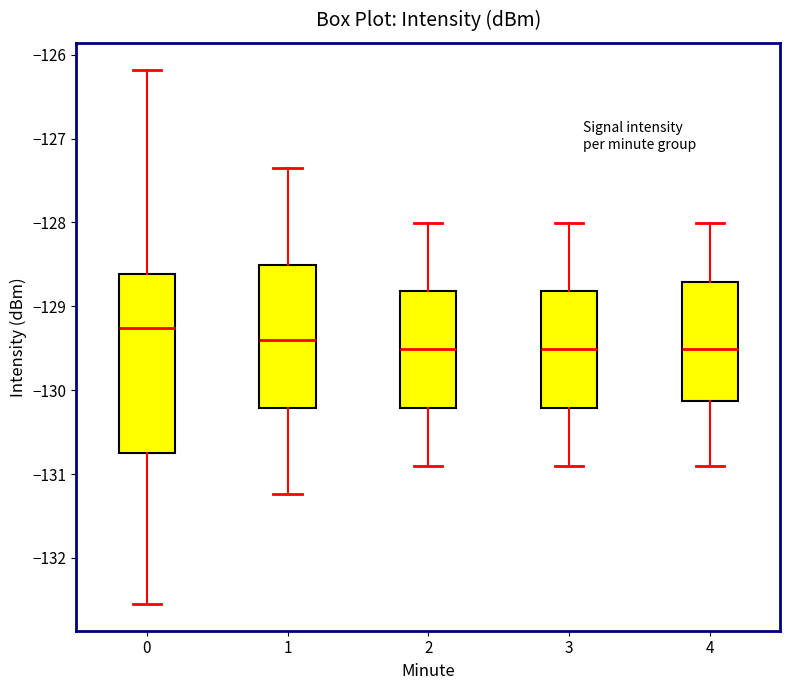

Where does the upper whisker of the box at x = 0 end on the y-axis? The values are not printed on the chart, so give them approximately, as read against the axis.

-126.2